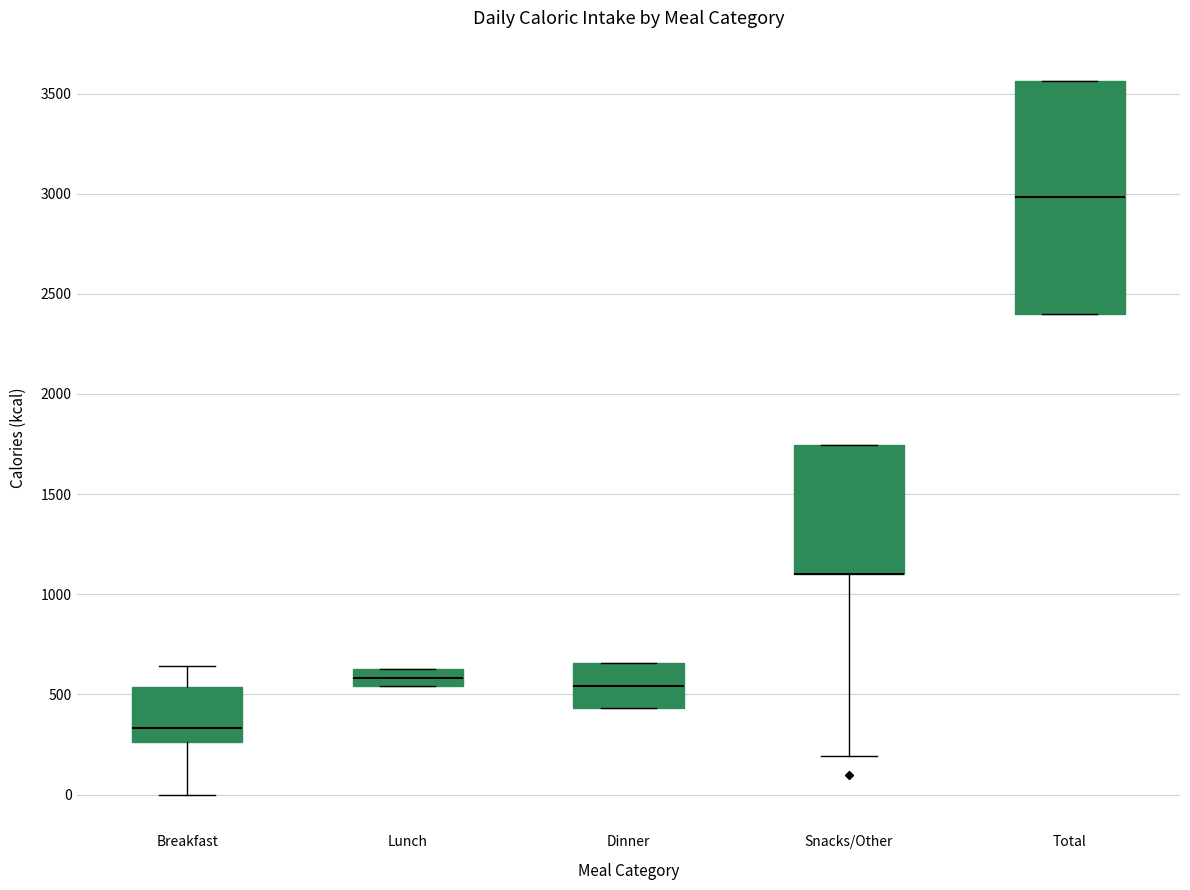

Reading left to right, transcribe this box plot: for each box, give where its median line is, the range the box spans, and where its two whiskers end, as read against the y-axis. The values are not printed on the chart, so give them approximately, as read against the axis.

Breakfast: median 350, box 250 to 550, whiskers 0 to 650
Lunch: median 600, box 550 to 650, whiskers 550 to 650
Dinner: median 550, box 450 to 650, whiskers 450 to 650
Snacks/Other: median 1100 (drawn on the box's lower edge), box 1100 to 1750, whiskers 200 to 1750
Total: median 3000, box 2400 to 3550, whiskers 2400 to 3550